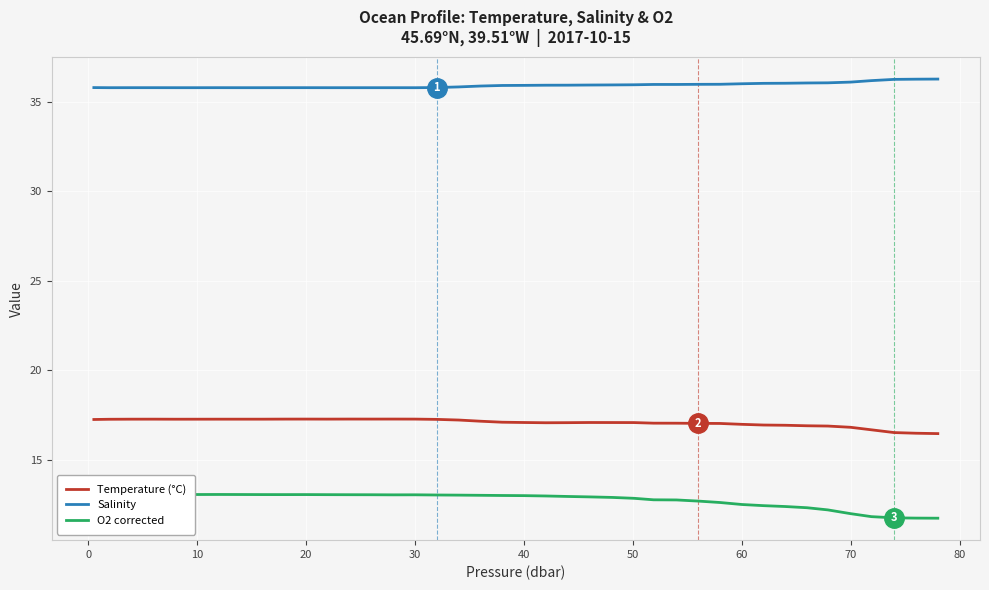

True or false: O2 corrected and Temperature (°C) intersect in this chart.

False